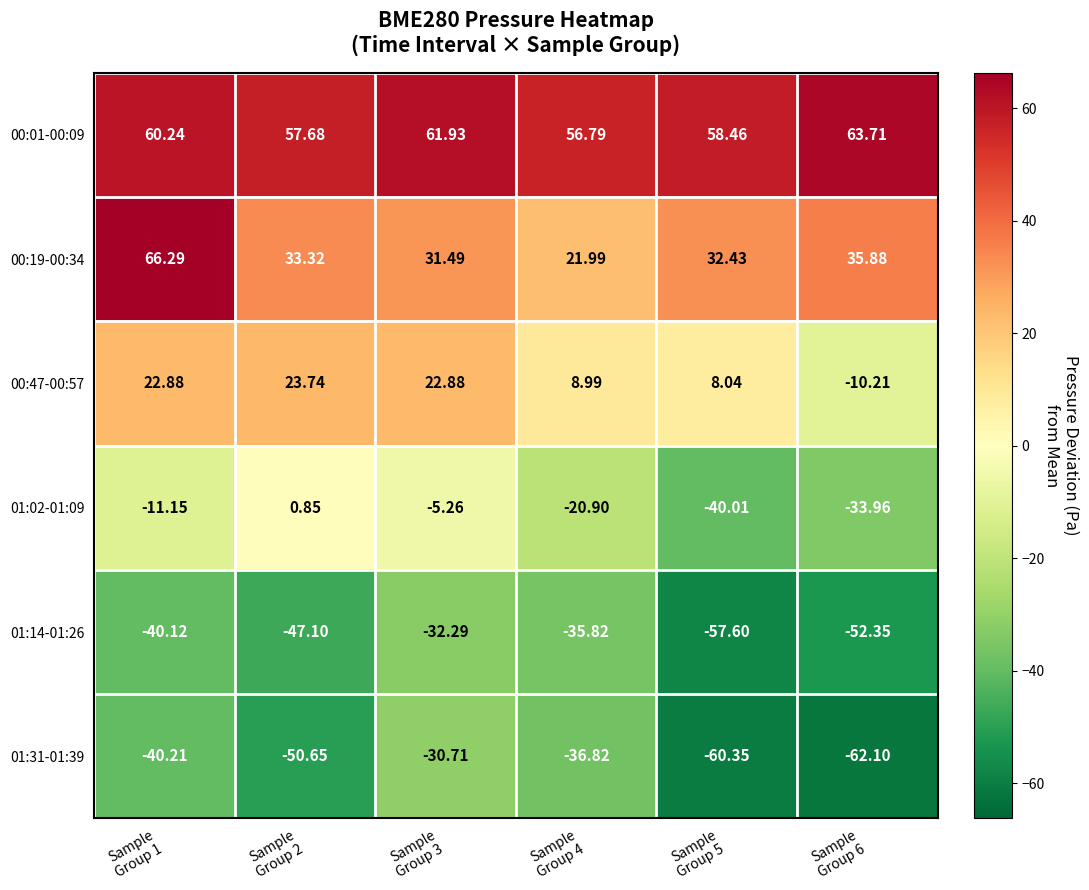

How many data points in 00:47-00:57 are less than 22?

3